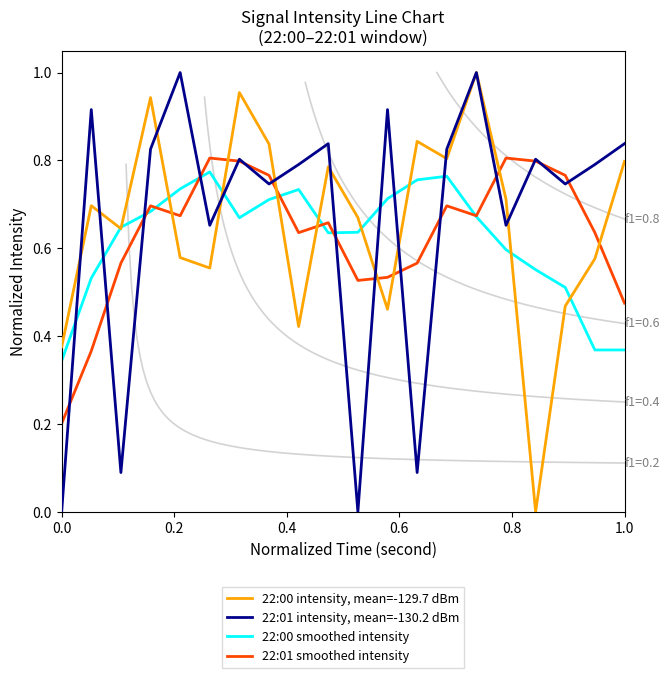

Which series has the largest total across all categories?

22:01 intensity, mean=-130.2 dBm